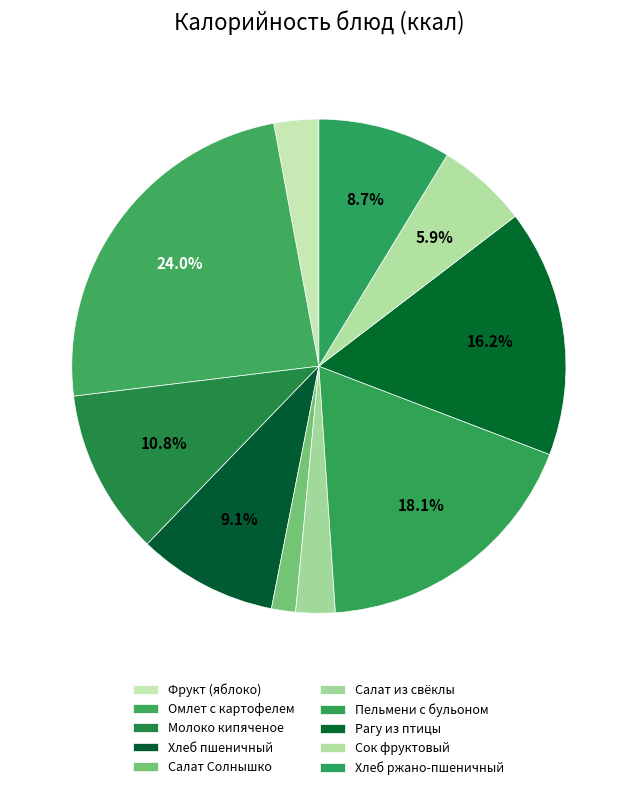

How many segments does this pie chart have?

10